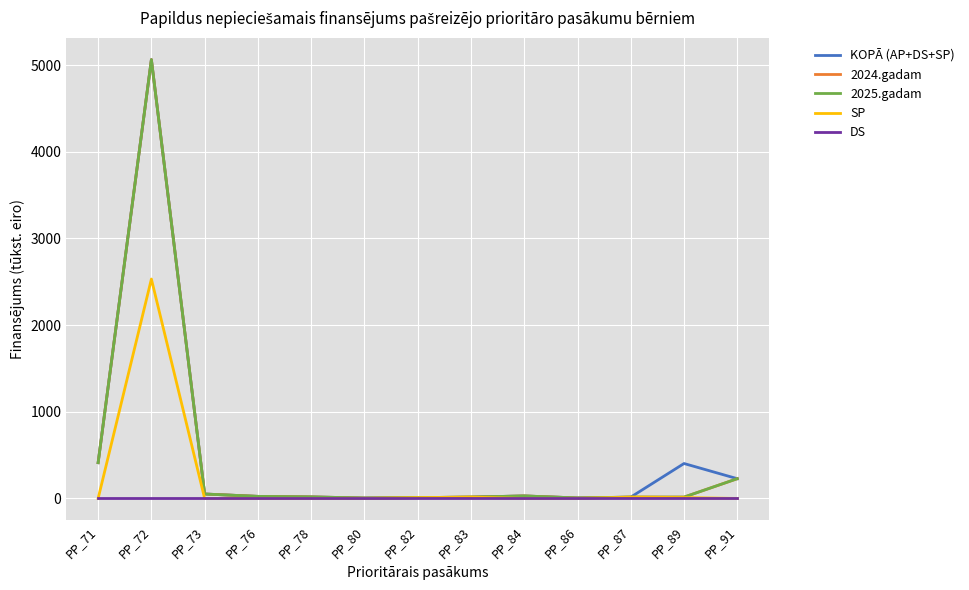

Reading right to left, list all the values displayed in this chart.

KOPĀ (AP+DS+SP): 228.1	403.3	15.6	6.1	29.1	15.9	9.8	5.3	17.9	24.2	51.4	5064.1	413.0
2024.gadam: 228.1	15.8	15.6	6.1	29.1	15.9	9.8	5.3	17.9	24.2	51.4	5064.1	413.0
2025.gadam: 228.1	15.8	15.6	6.1	29.1	15.9	9.8	5.3	17.9	24.2	51.4	5064.1	413.0
SP: 0.0	10.8	15.6	0.0	0.0	15.9	9.8	0.0	0.0	0.0	0.0	2532.1	0.0
DS: 0.0	0.0	0.0	0.0	0.0	0.0	0.0	0.0	0.0	0.0	0.0	0.0	0.0